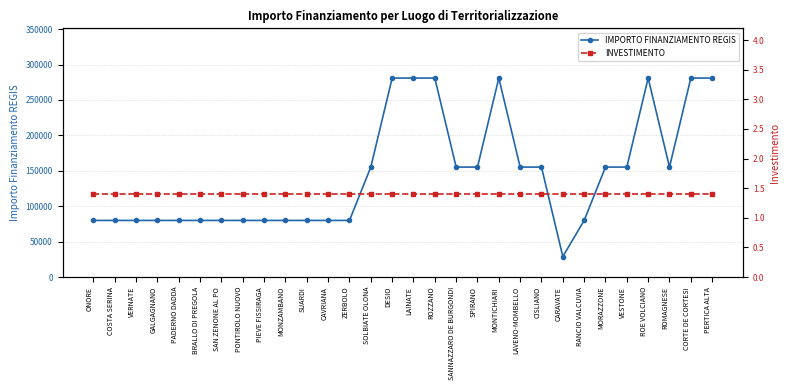

Which series has the largest total across all categories?

IMPORTO FINANZIAMENTO REGIS